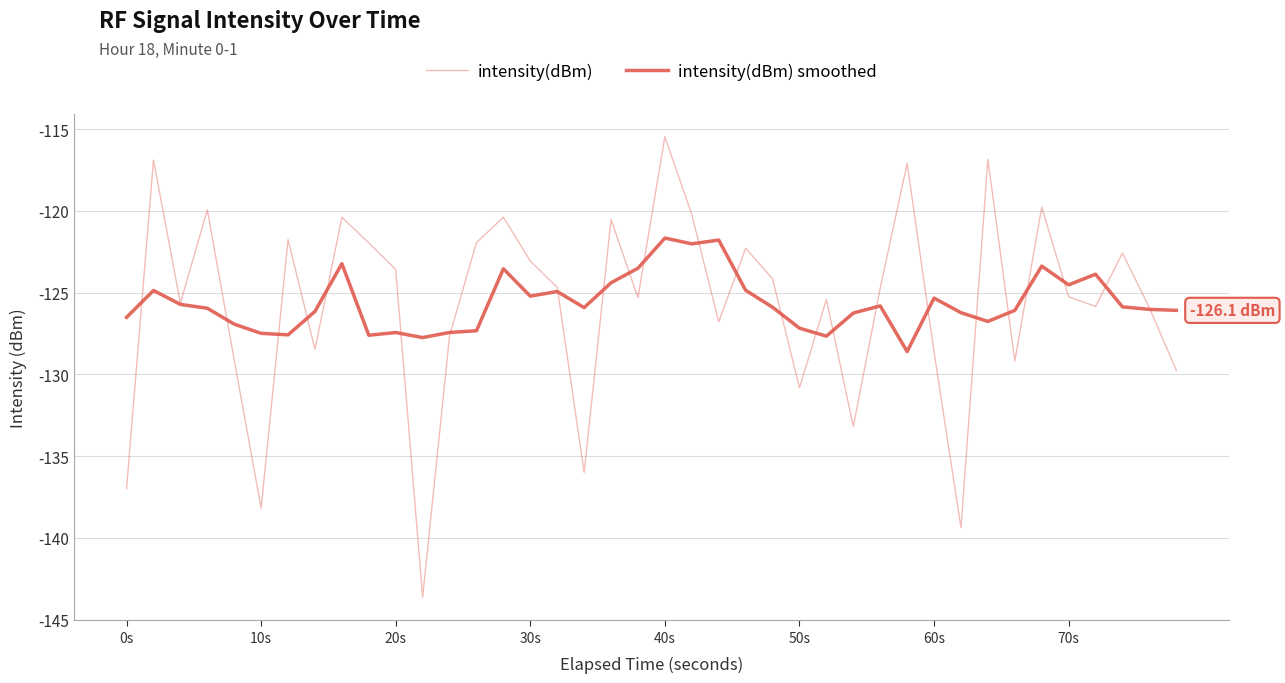

True or false: intensity(dBm) has more than 0 interior local peaks.

True